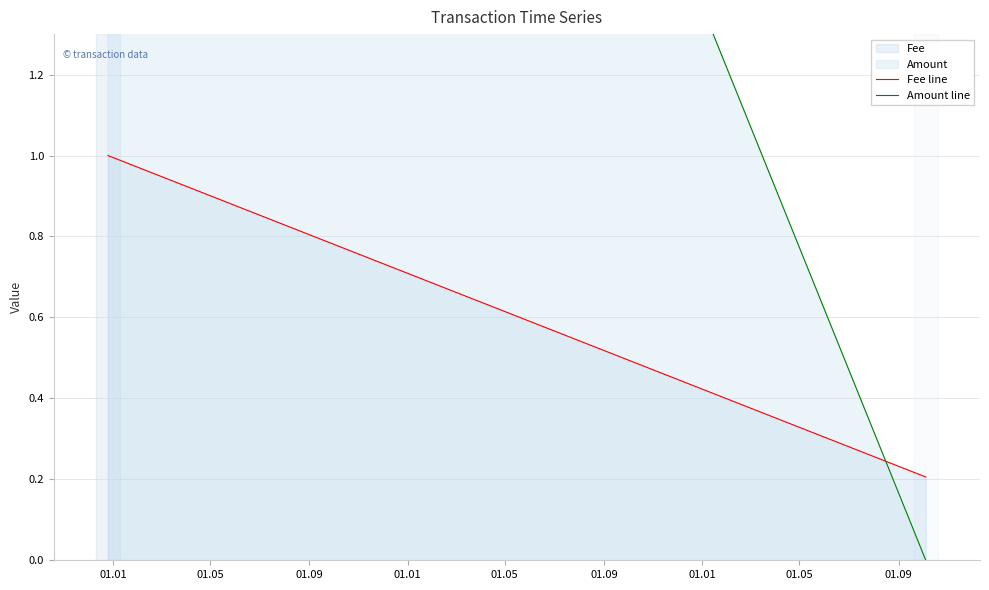

Between 01.01 and 01.09, which is larger?

01.01